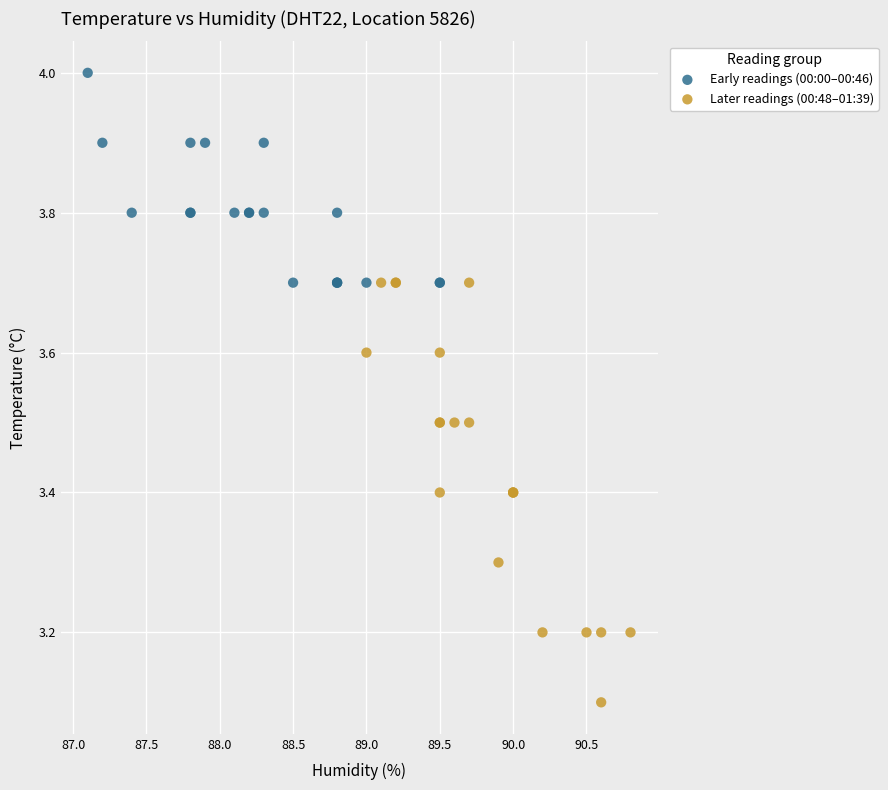

Which series reaches the maximum Y coordinate?

Early readings (00:00–00:46)